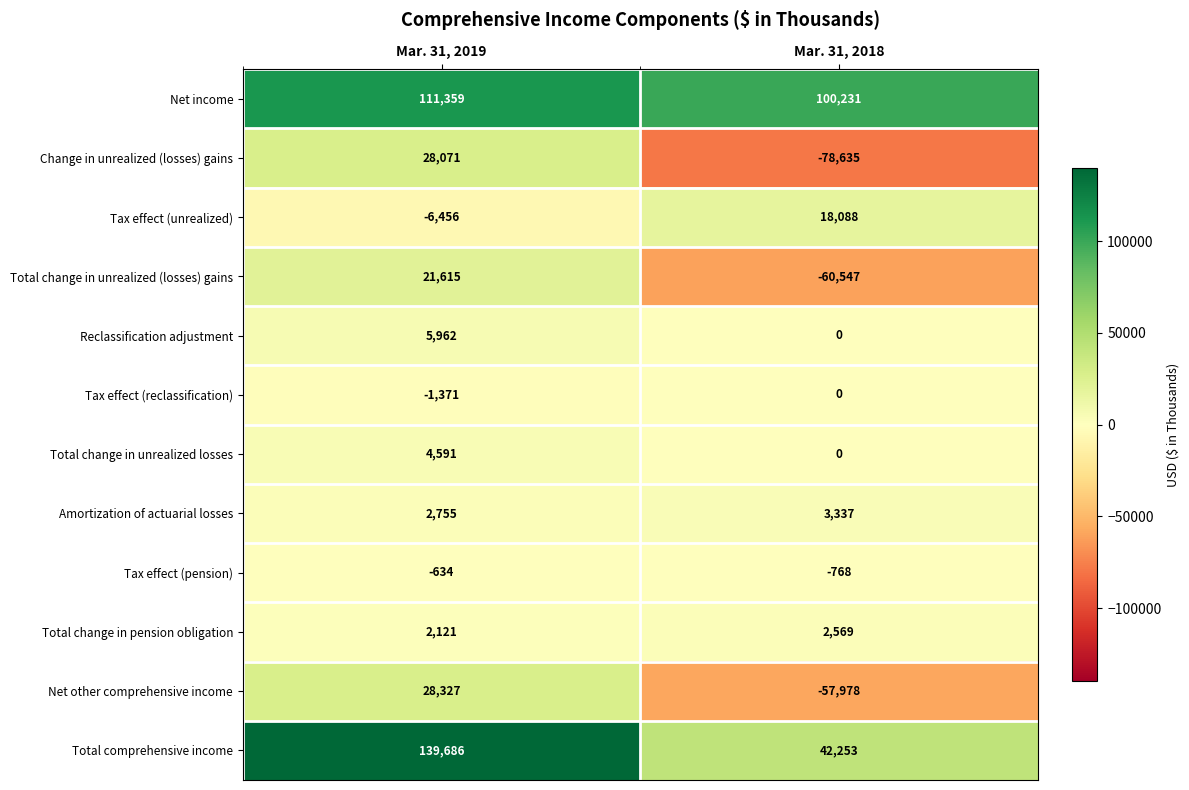

What is the spread (max minus min) of values at Mar. 31, 2019?

146142